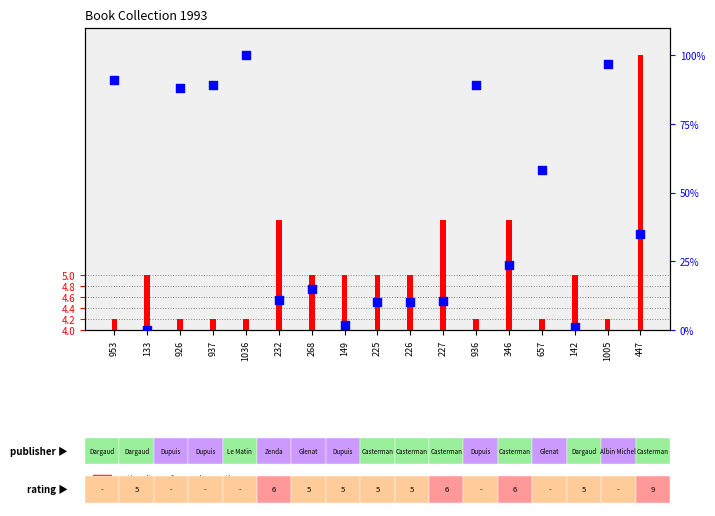

Approximately how many times larger is the value at 226 compared to 1005?

0.1